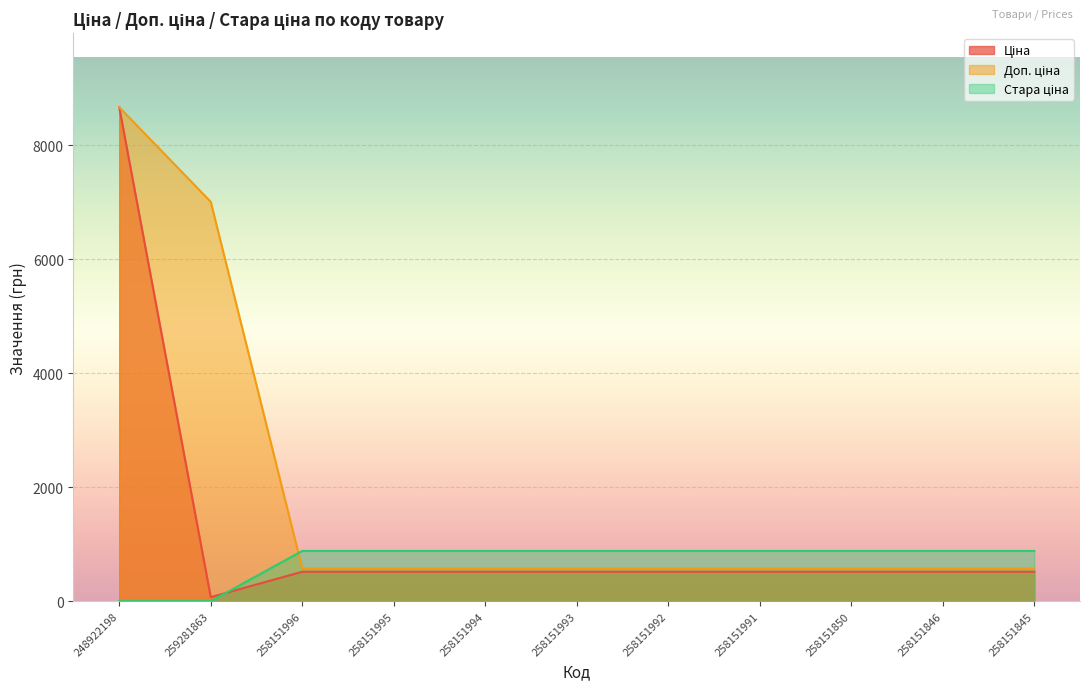

Read the Доп. ціна value at 259281863.

7010.0